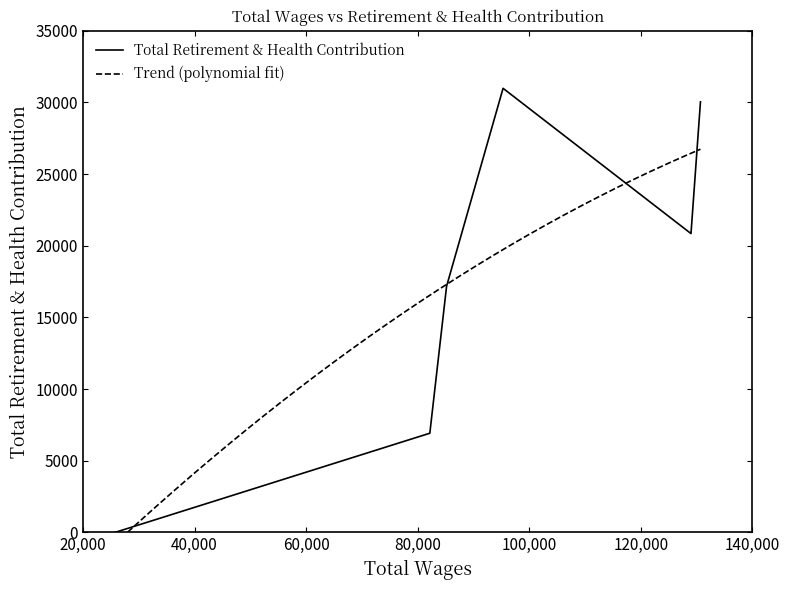

Is it true that the value at 95305 is 9196?

False